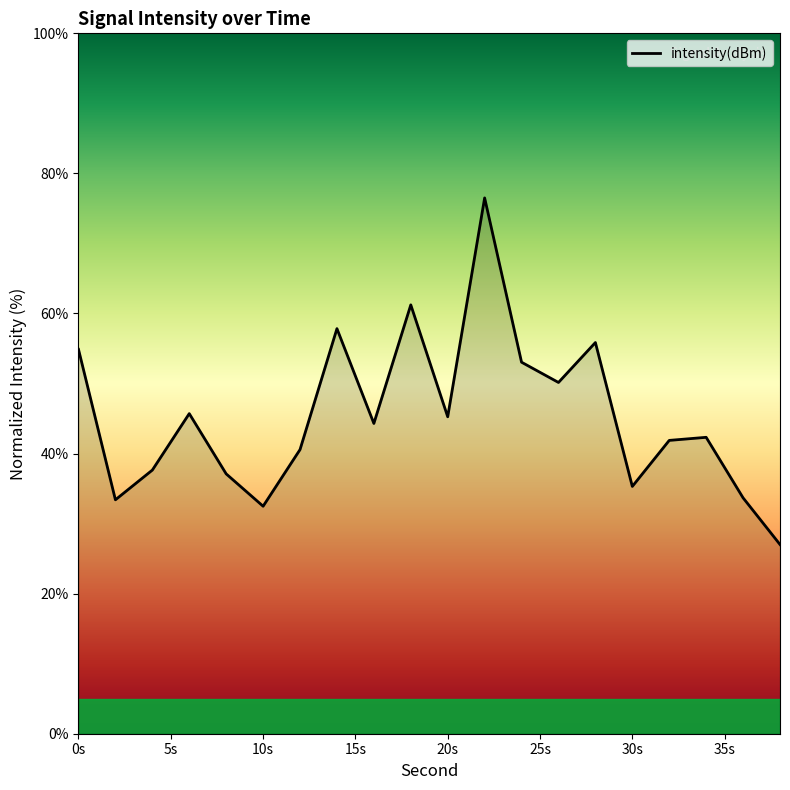

What is the value of the 12th point from the left?

76.5